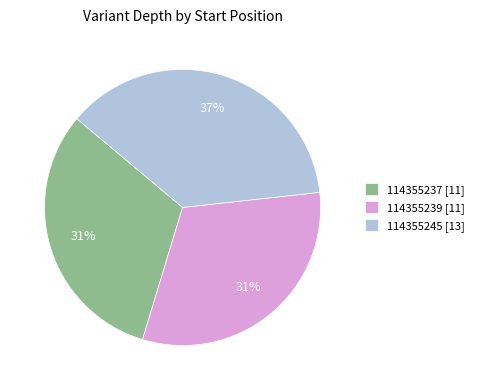

How many slices are in this pie chart?

3